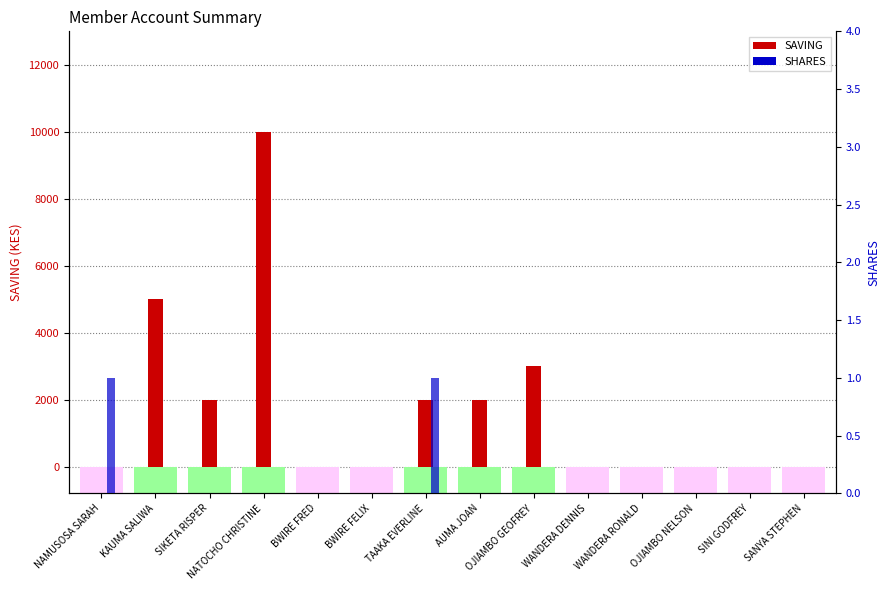

At which label does SHARES reach its minimum?

KAUMA SALIWA